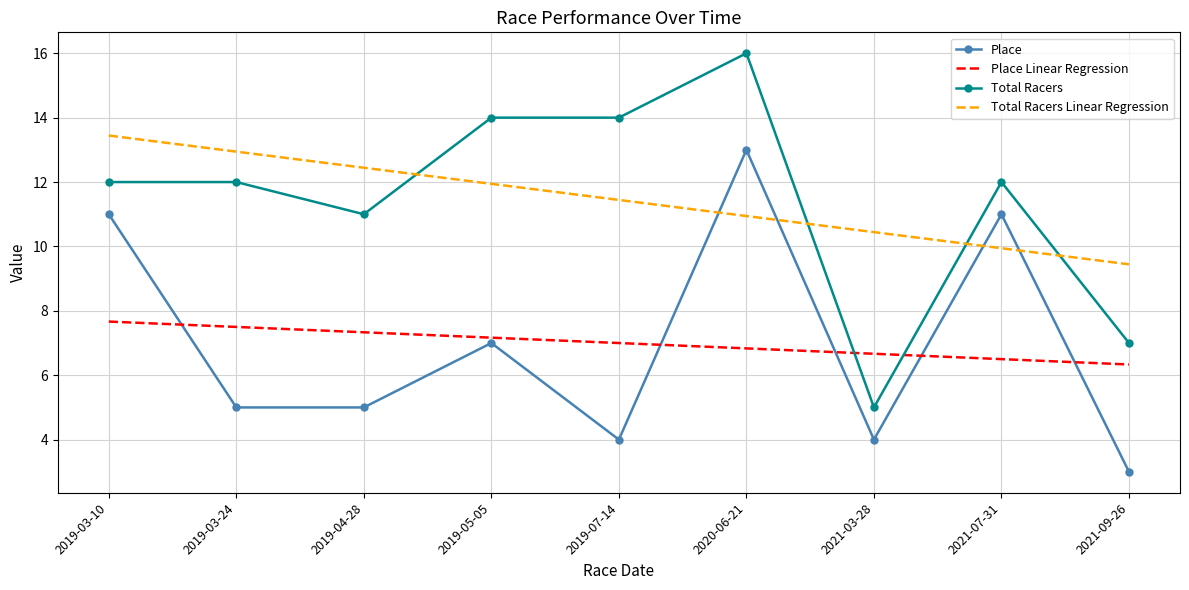

Which category has the highest value across all series?

2020-06-21